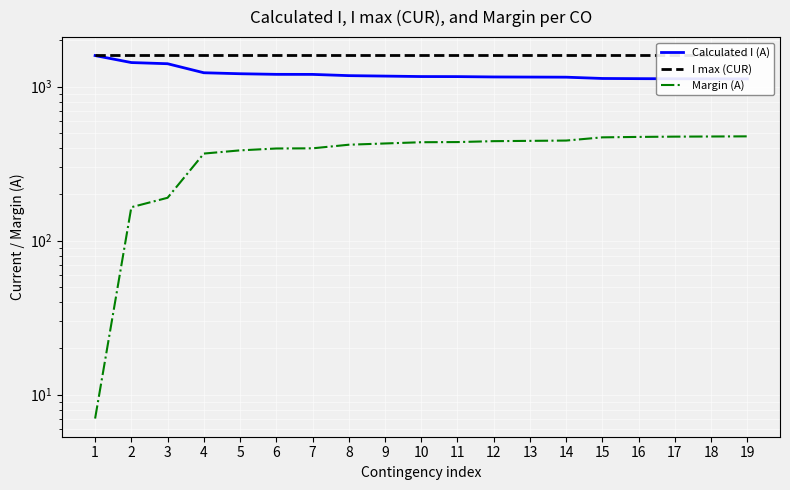

True or false: Calculated I (A) and Margin (A) intersect in this chart.

False